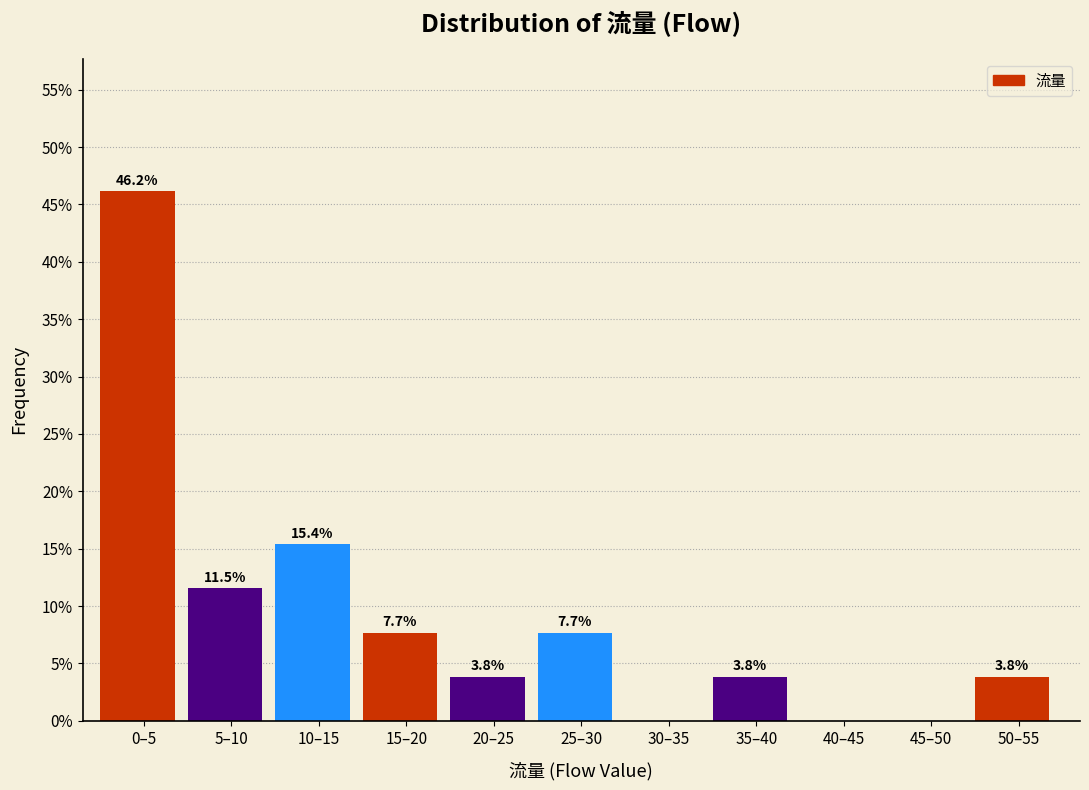

Reading left to right, list all the values displayed in this chart.

0–5=46.2	5–10=11.5	10–15=15.4	15–20=7.7	20–25=3.8	25–30=7.7	30–35=0.0	35–40=3.8	40–45=0.0	45–50=0.0	50–55=3.8